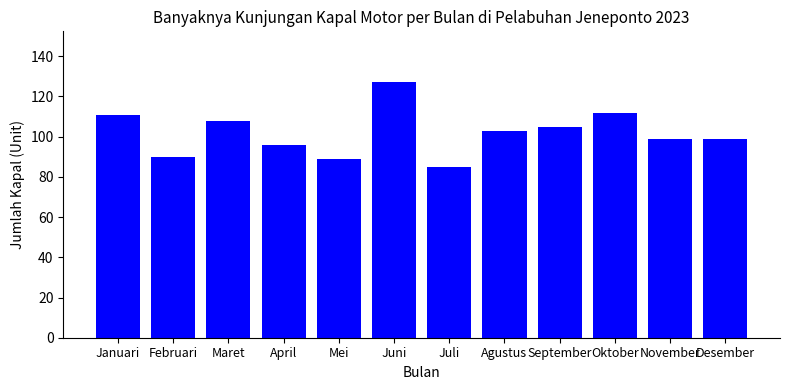

What is the label of the 9th bar from the right?

April